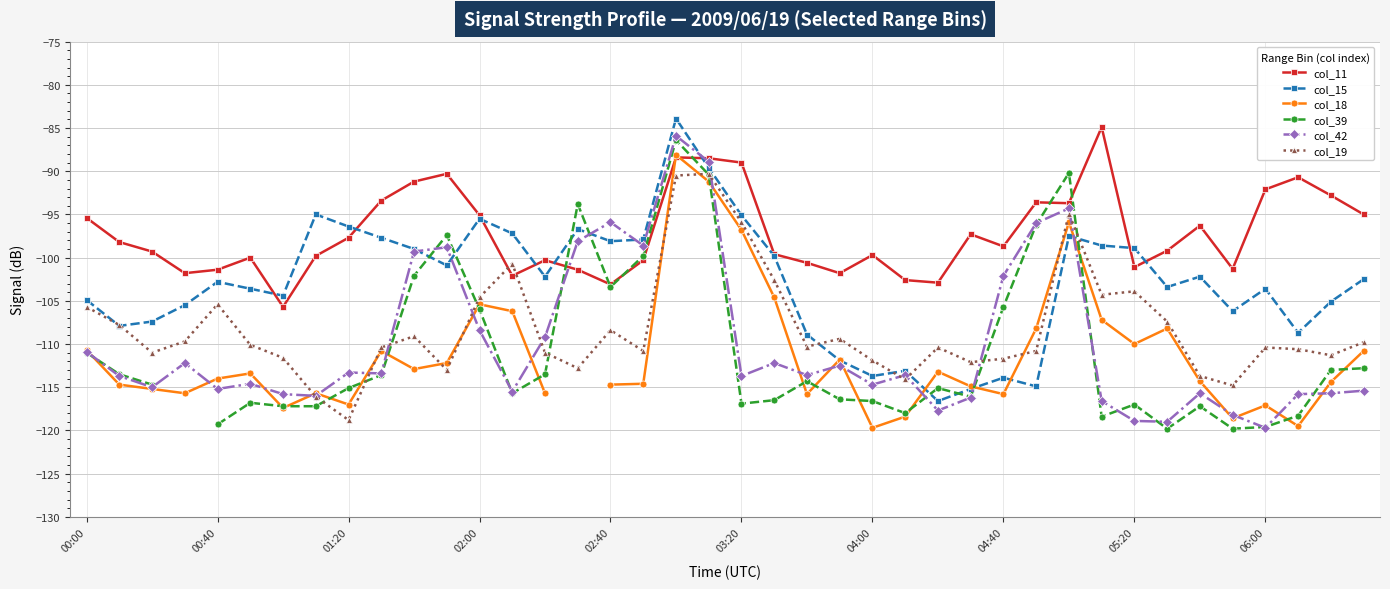

List the series in order of their peak value, highest first.

col_15, col_11, col_42, col_39, col_18, col_19